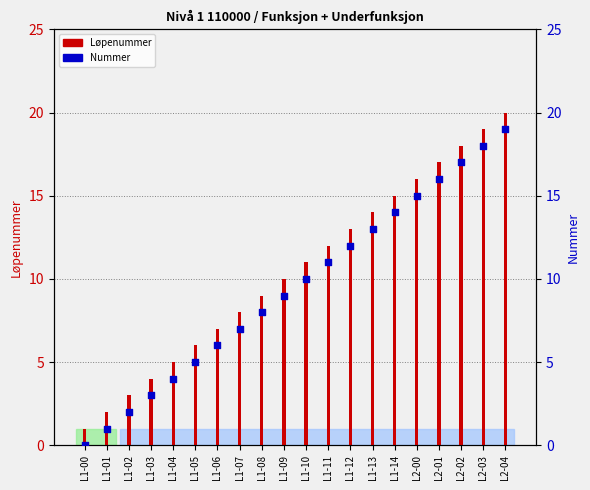

At which category is the sum across all series the highest?

L2-04